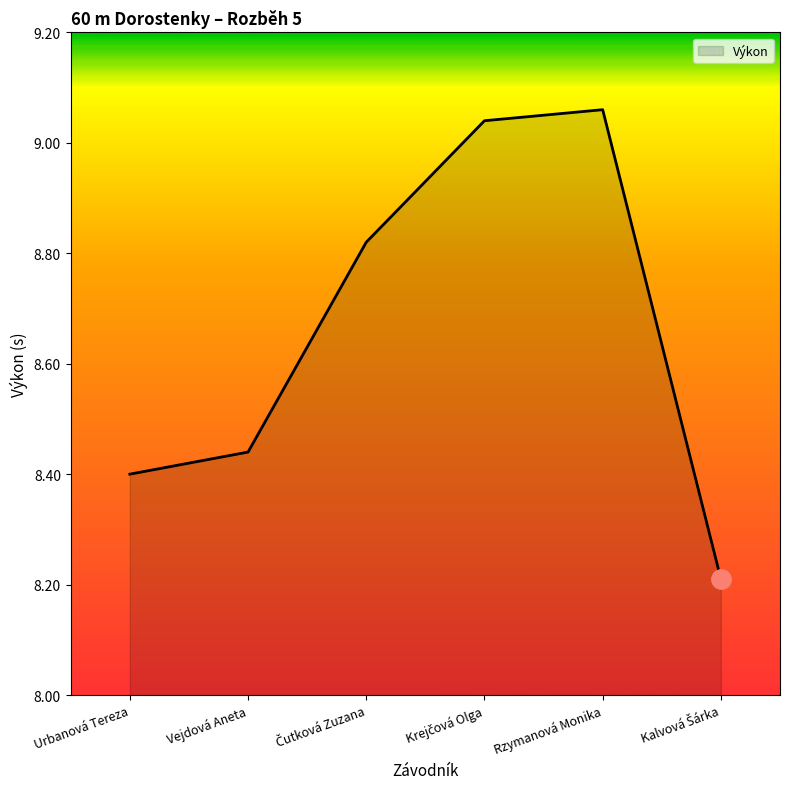

What is the average value?

8.7